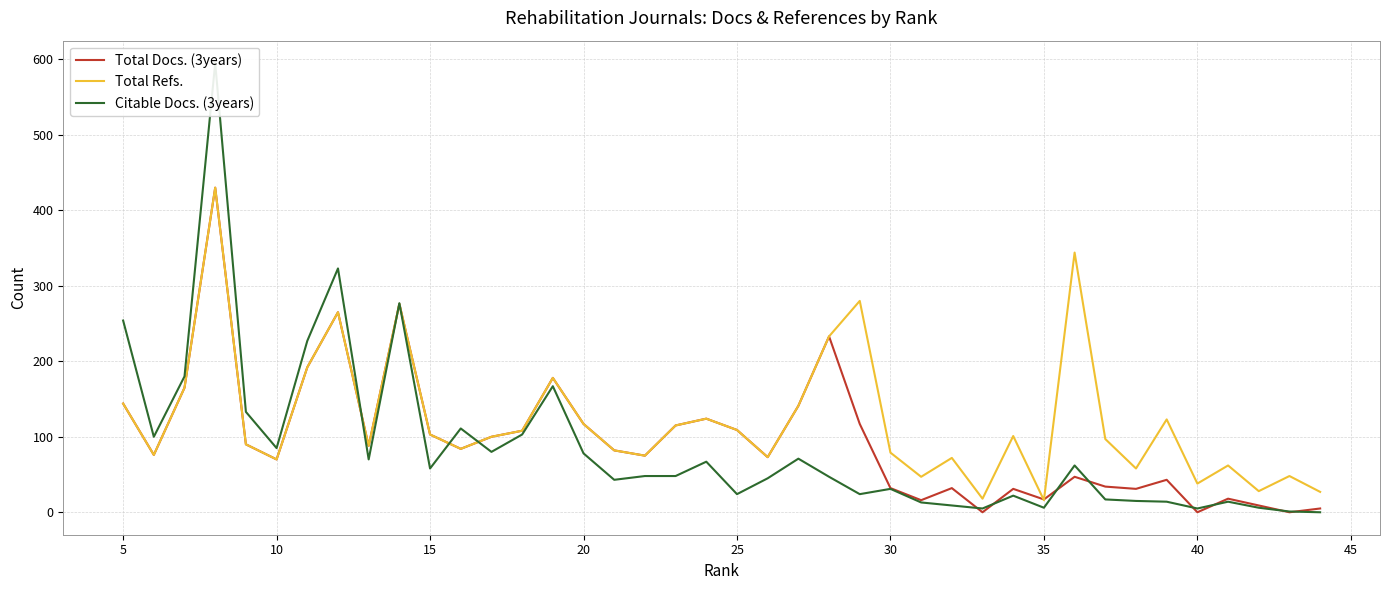

List the series in order of their overall mean, lowest first.

Citable Docs. (3years), Total Docs. (3years), Total Refs.